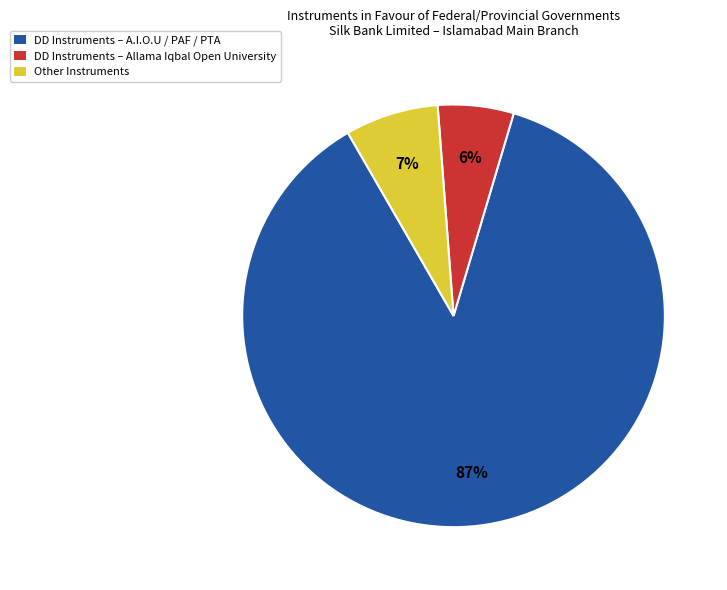

To the nearest percent, what is the difference between the Other Instruments and DD Instruments – Allama Iqbal Open University slice percentages?

1%